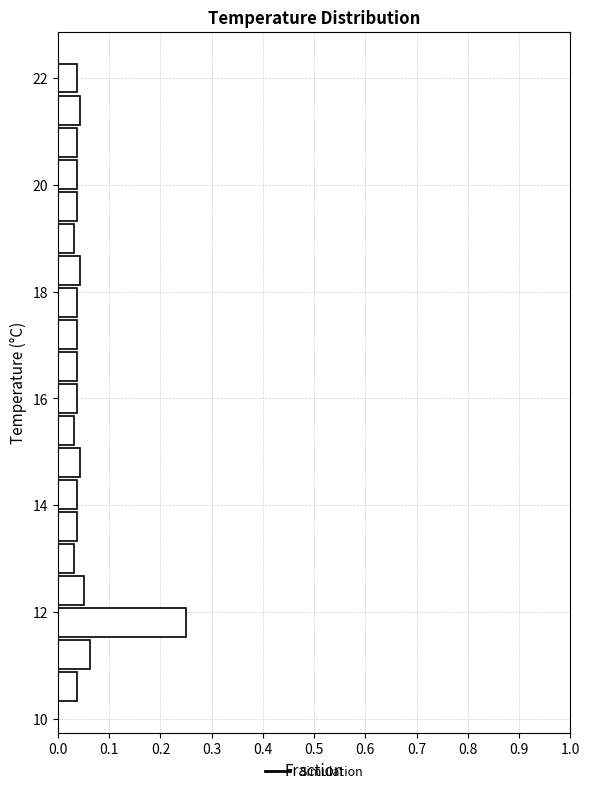

Read against the y-axis, roughly where is the centre of the longest bar?

11.8